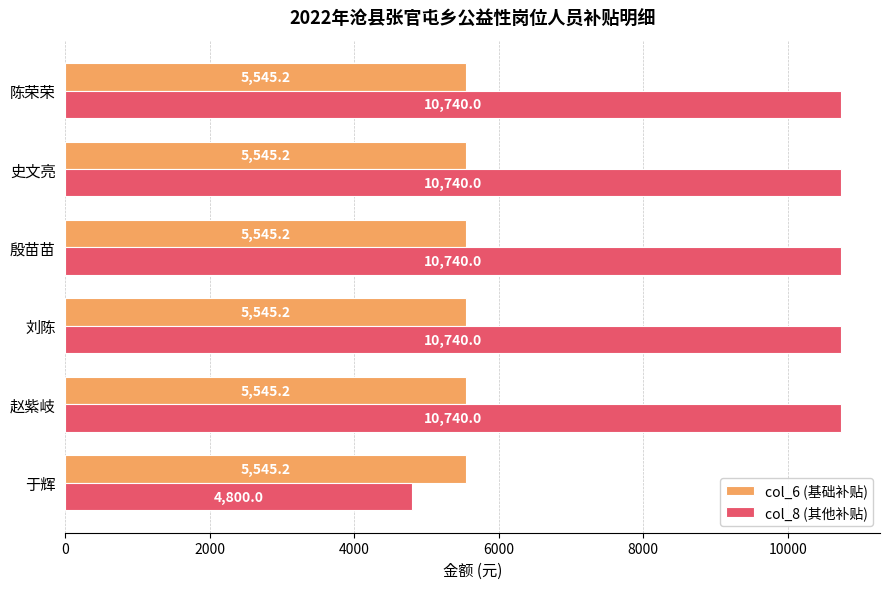

What is the difference between the highest and lowest values at 赵紫岐?

5194.8